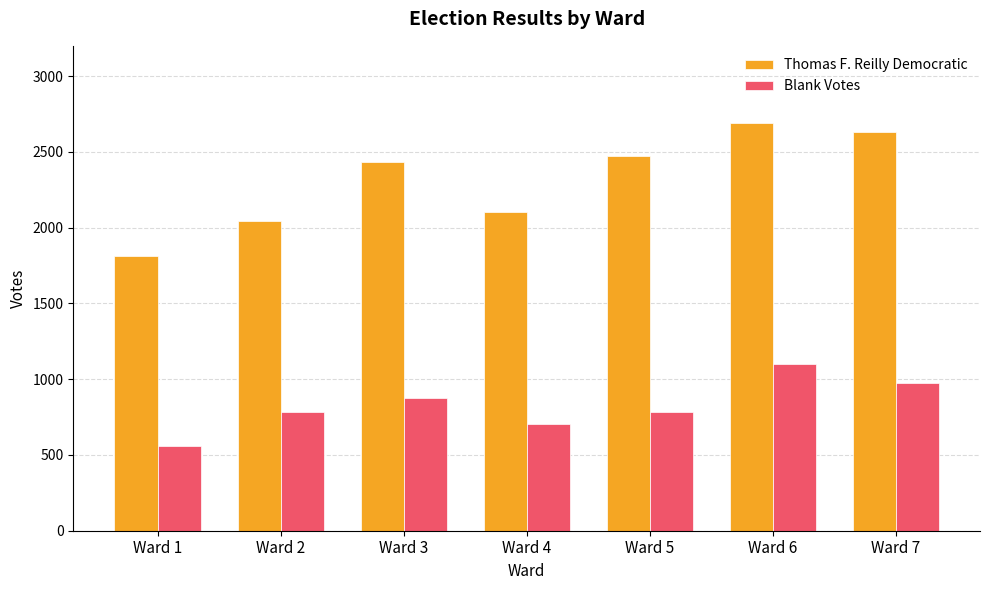

Is it true that Blank Votes equals 556 at Ward 1?

True